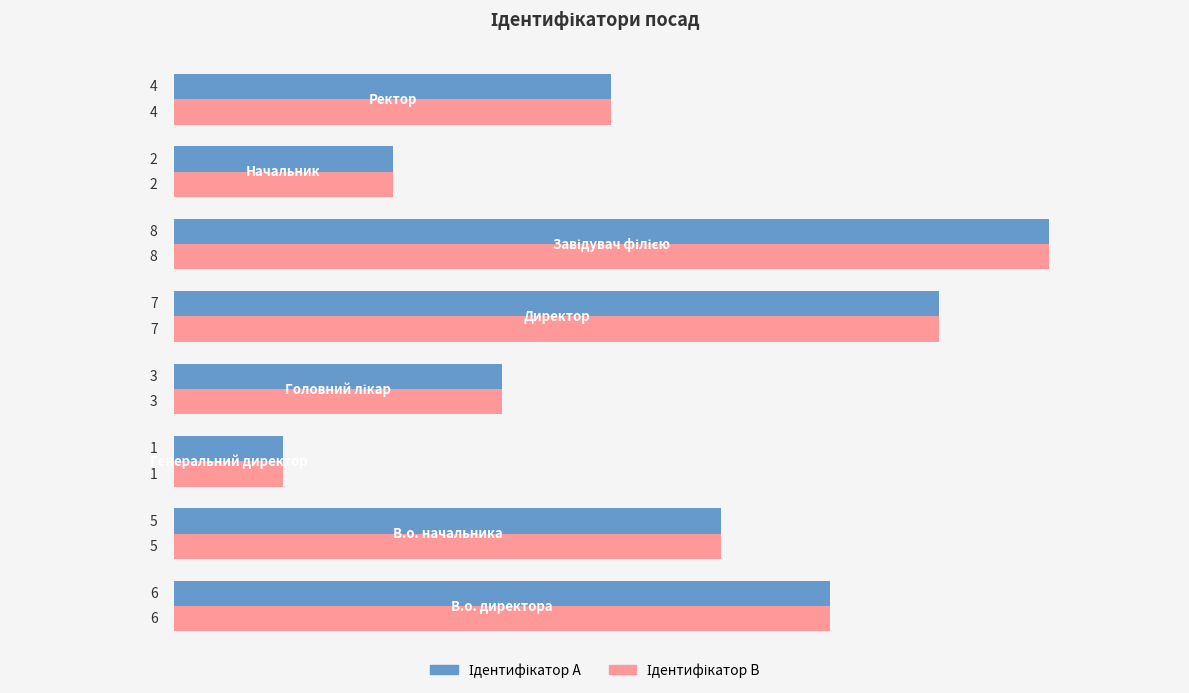

What is the maximum value shown in the chart?

8